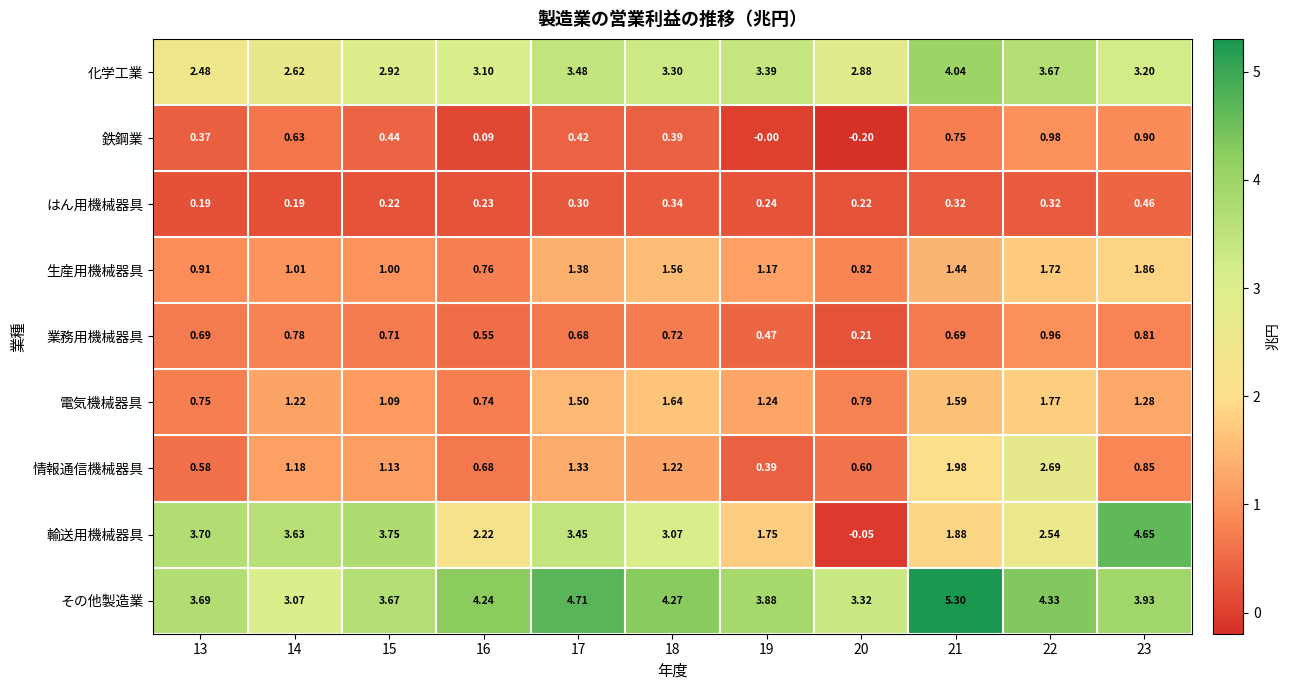

Which series has the widest spread of values?

輸送用機械器具